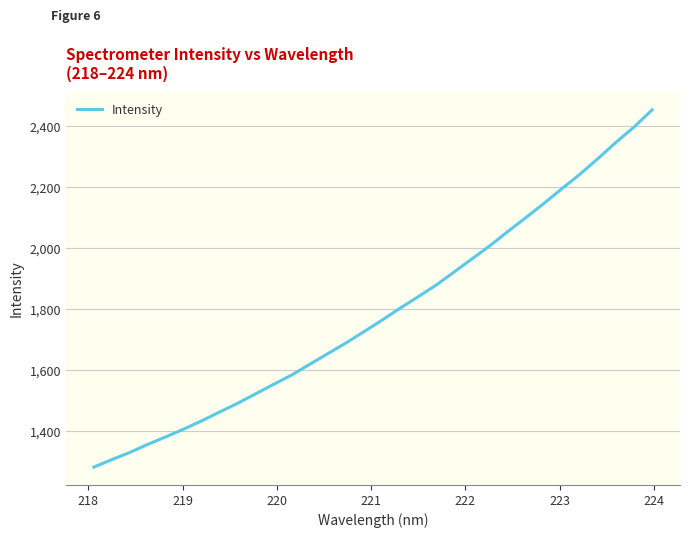

What is the difference between the maximum and minimum values?

1170.2